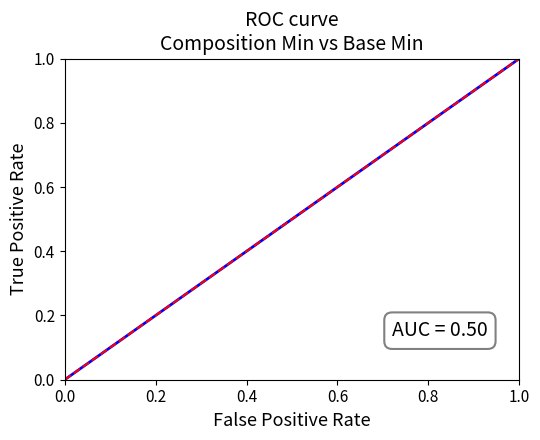

The value at 0.0 is 0.4. True or false?

False